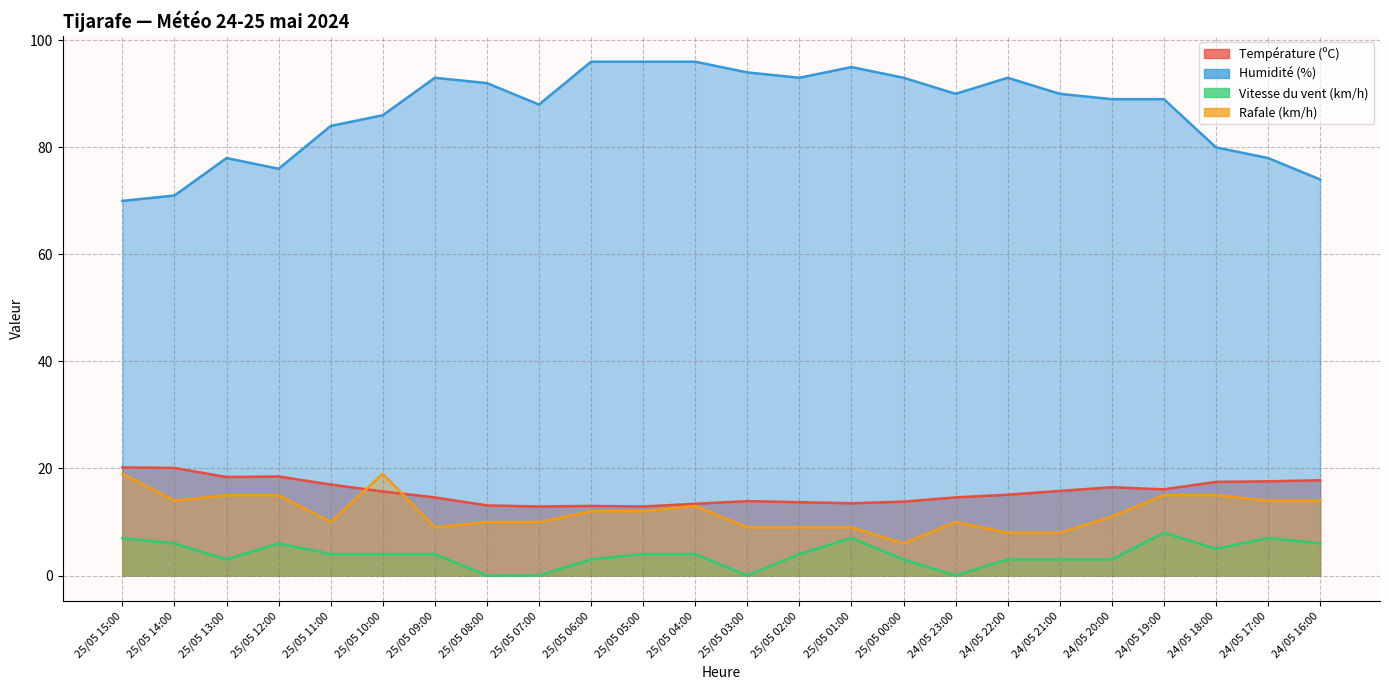

True or false: Vitesse du vent (km/h) and Rafale (km/h) cross at least once.

False